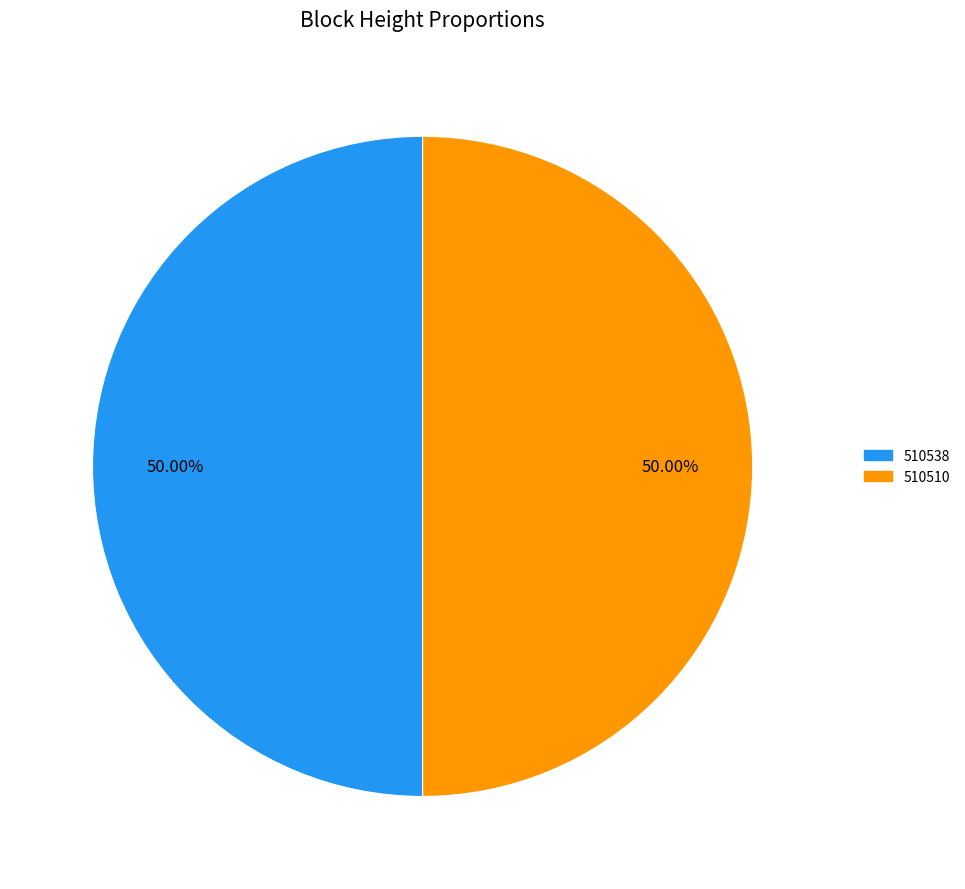

Combined, do 510510 and 510538 account for over 50%?

Yes